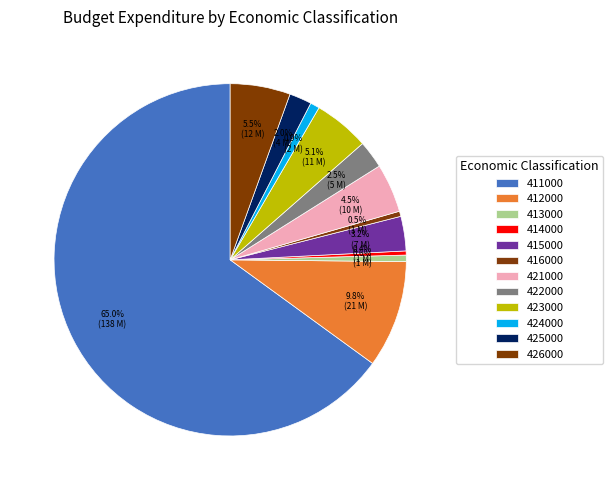

Is it true that 424000 is 1% of the pie?

True